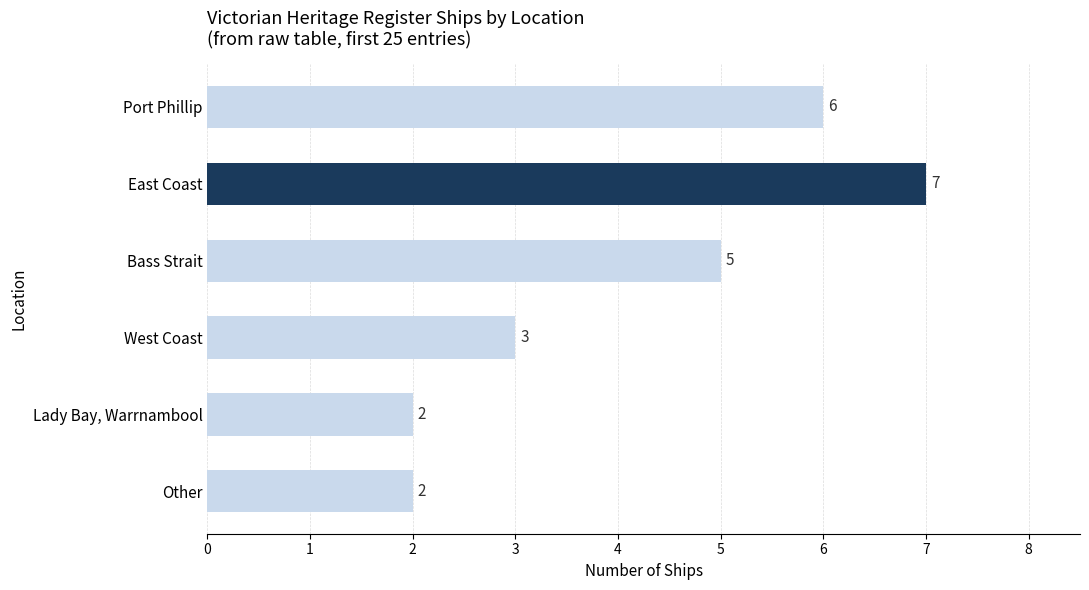

What is the difference between the maximum and minimum values?

5